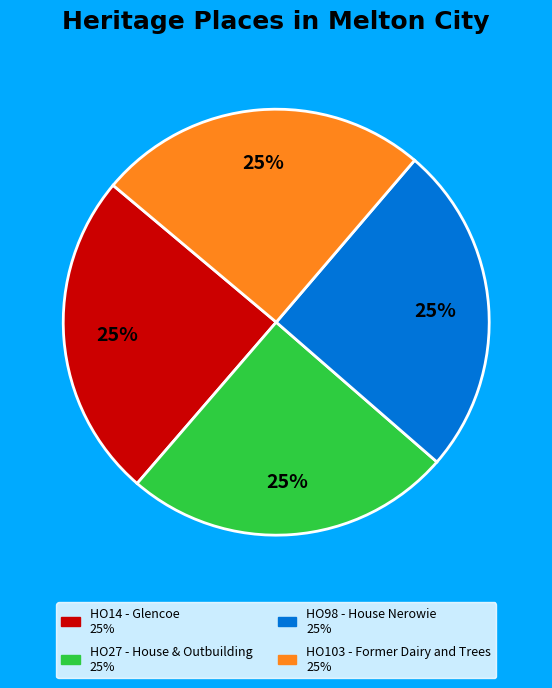

True or false: HO98 - House Nerowie accounts for 12% of the total.

False